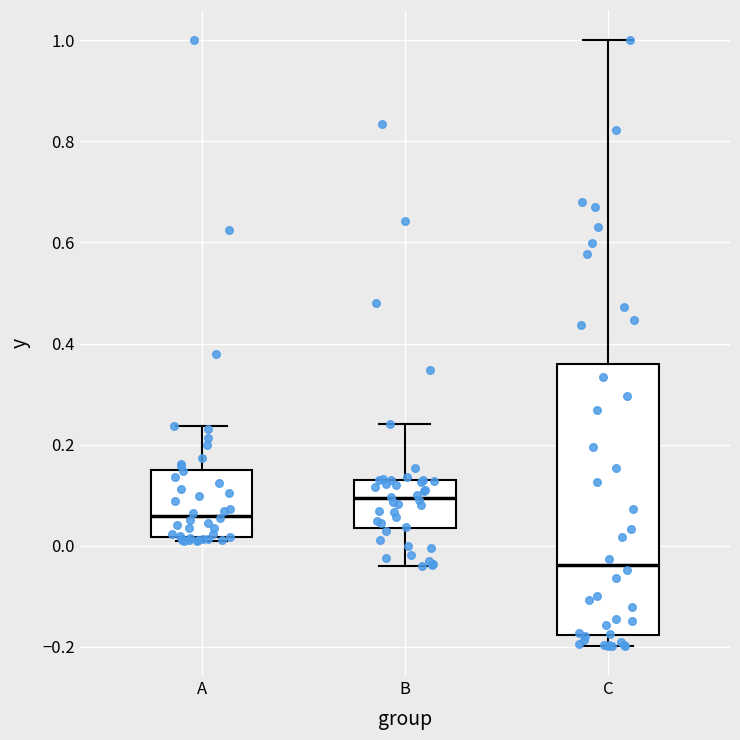

Reading left to right, transcribe this box plot: for each box, give where its median line is, the range the box spans, and where its two whiskers end, as read against the y-axis. The values are not printed on the chart, so give them approximately, as read against the axis.

A: median 0.06, box 0.02 to 0.16, whiskers 0.02 (just below the box's lower edge) to 0.24
B: median 0.10, box 0.04 to 0.12, whiskers -0.04 to 0.24
C: median -0.04, box -0.18 to 0.36, whiskers -0.20 to 1.00